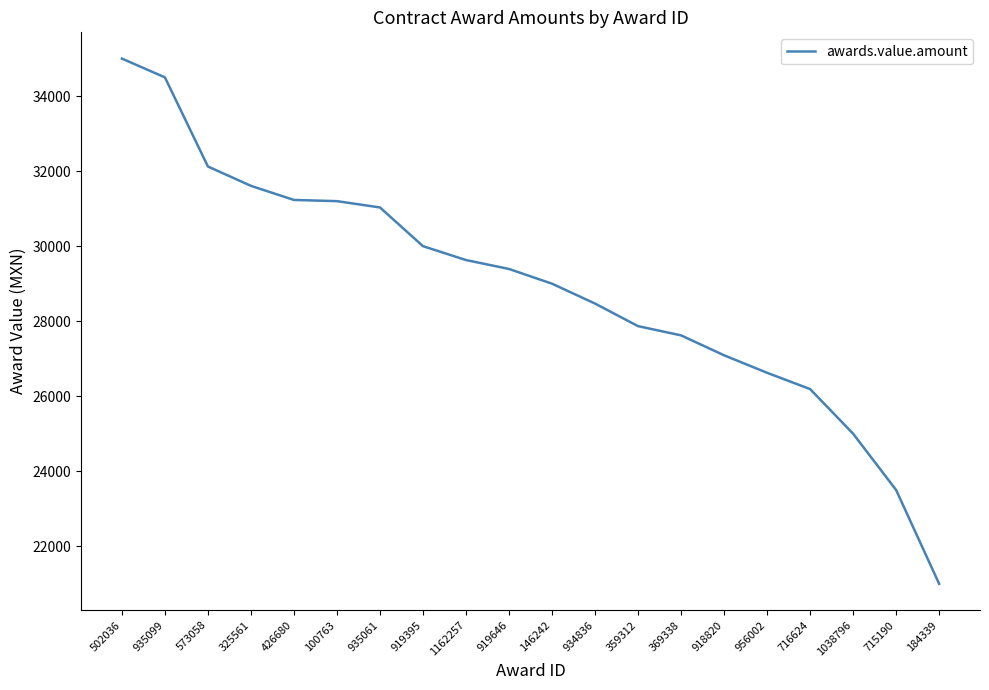

At which label does the data first exceed 29392?

502036